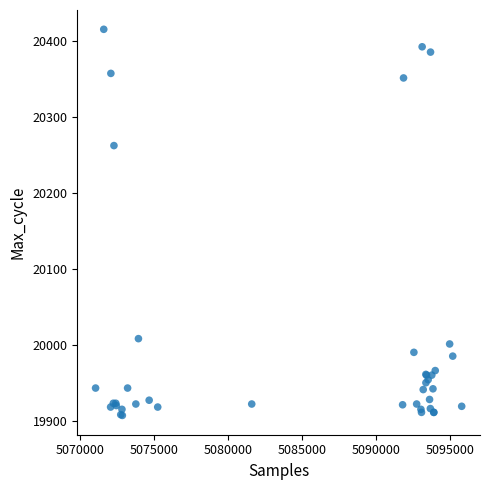

What Y value in the scatter plot is closest to 20162?

20263